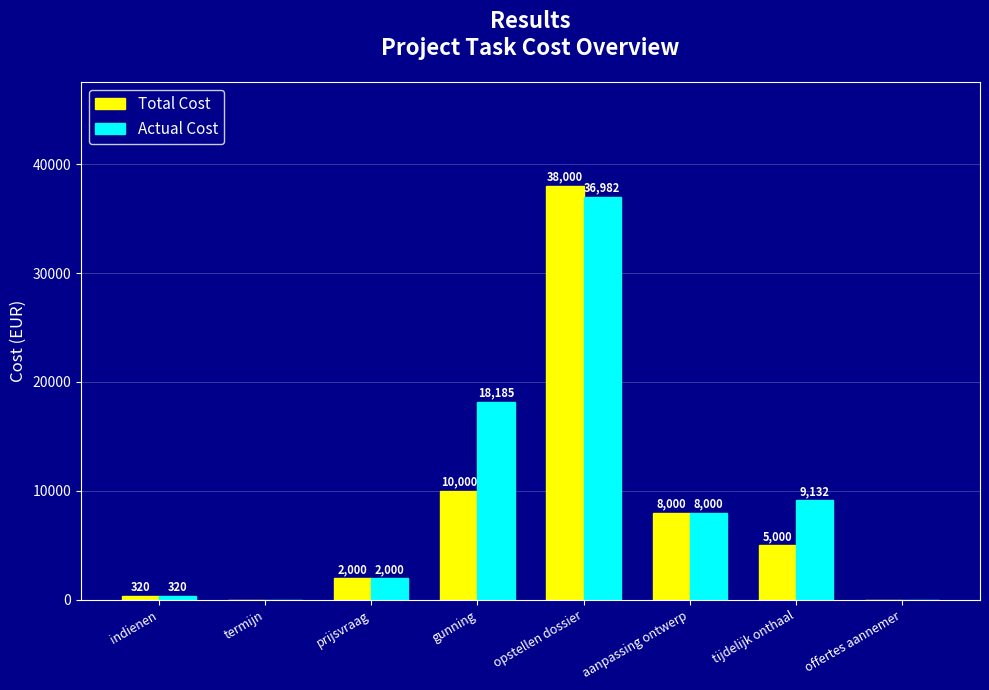

At which category is the sum across all series the highest?

opstellen dossier